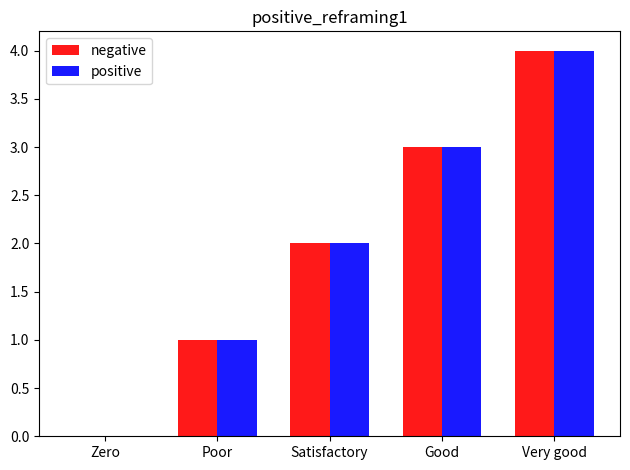

Reading left to right, transcribe all the data shown in this chart.

negative: Zero=0	Poor=1	Satisfactory=2	Good=3	Very good=4
positive: Zero=0	Poor=1	Satisfactory=2	Good=3	Very good=4